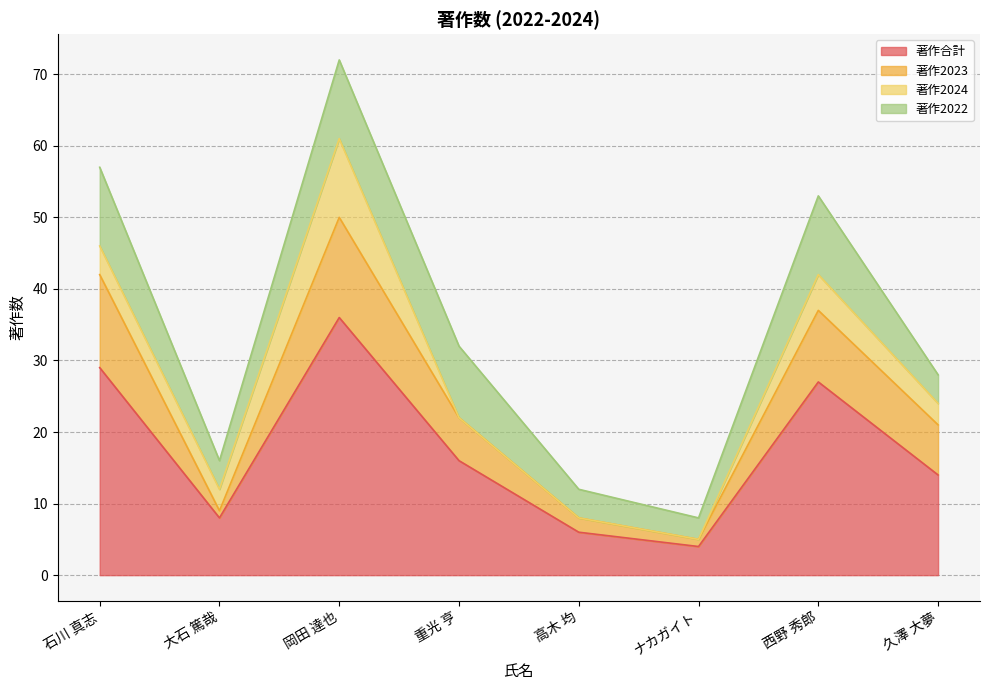

Does the chart display data point markers on the line(s)?

No